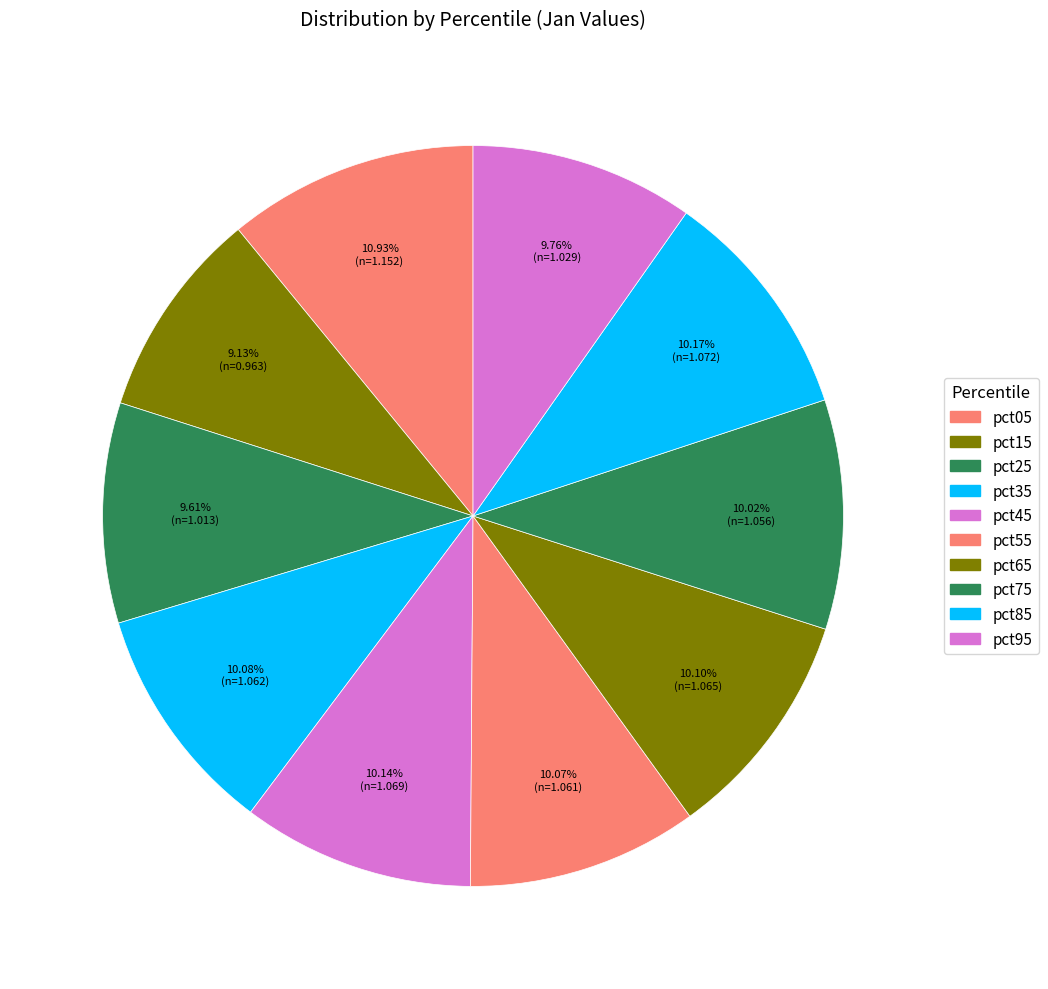

Is there any slice that represents more than half of the pie?

No